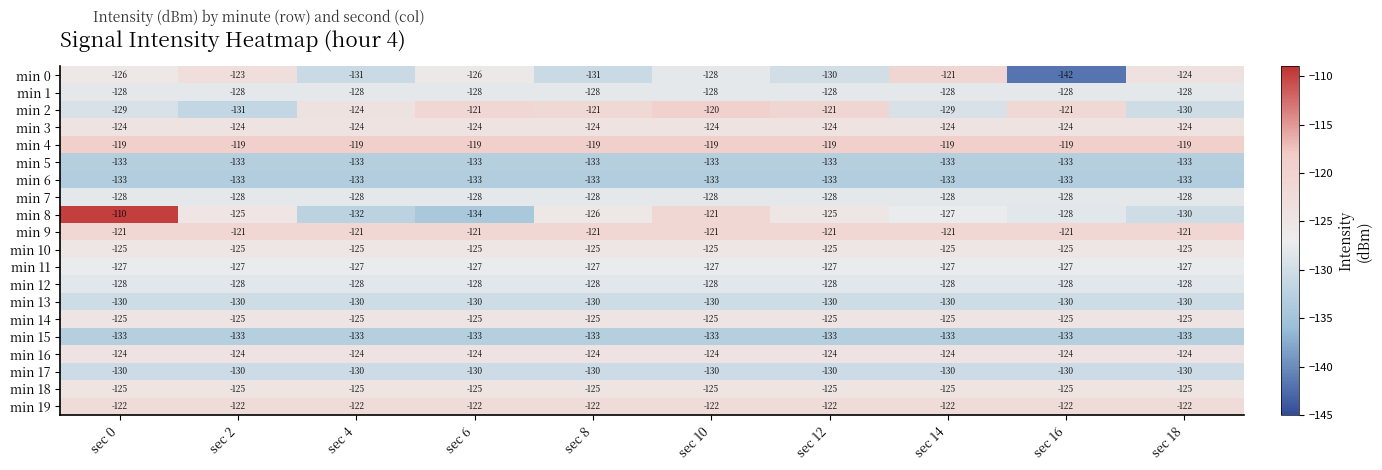

What value does the min 3 series have at sec 16?

-124